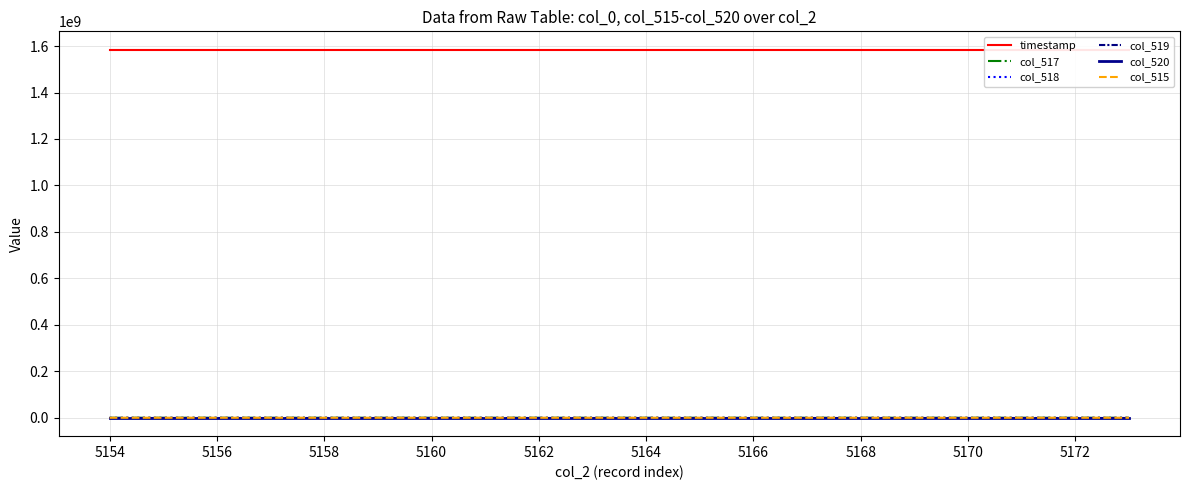

True or false: col_515 has a value of 12408.9 at 5156.

False